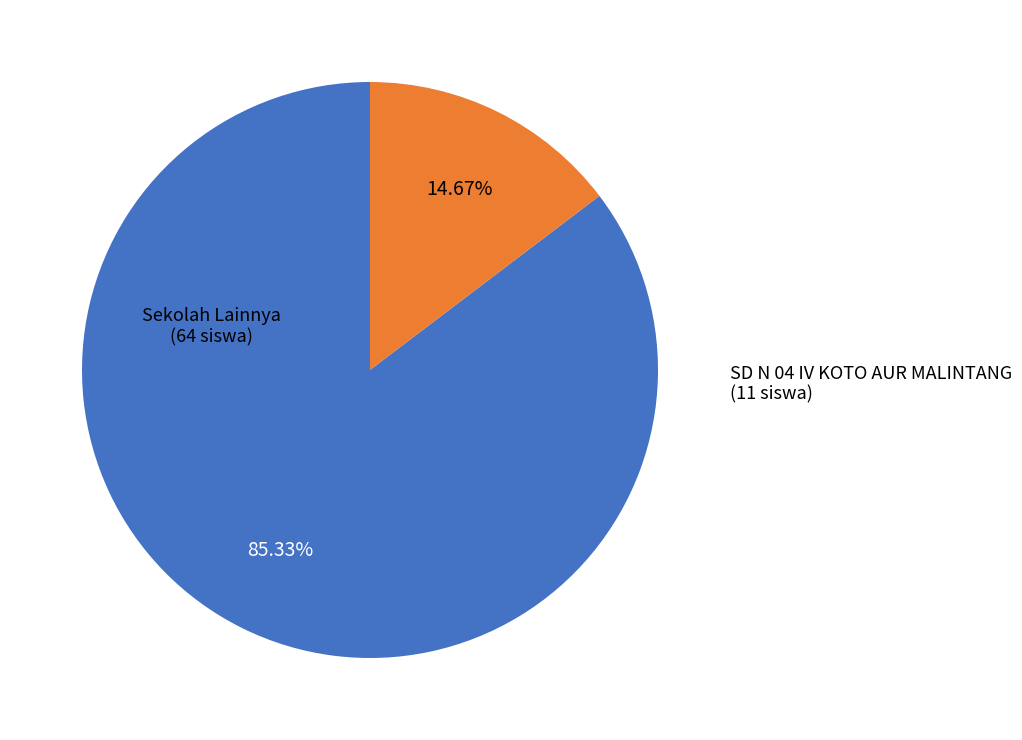

To the nearest percent, what is the average slice percentage?

50%